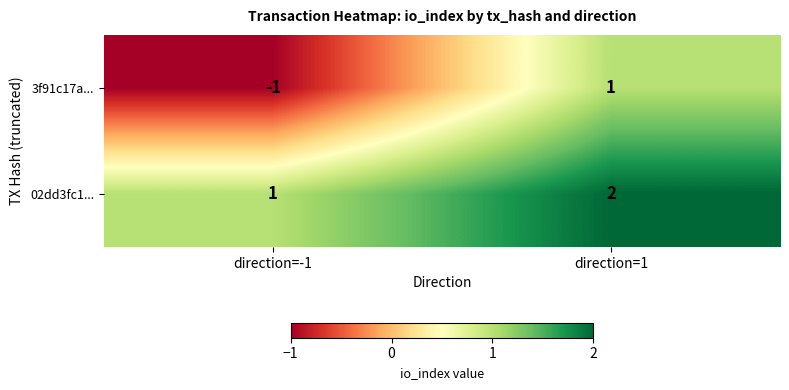

Which series has the largest total across all categories?

02dd3fc1...